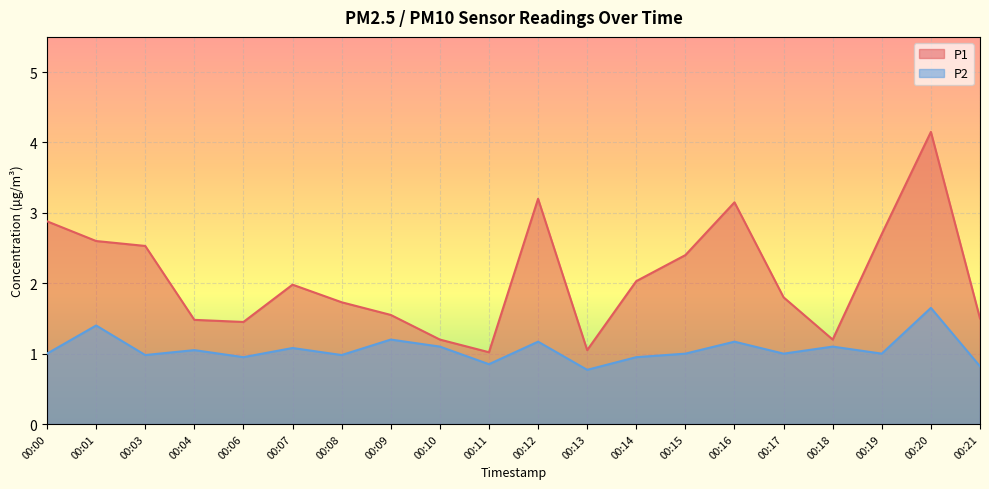

What is the greatest value displayed?

4.2